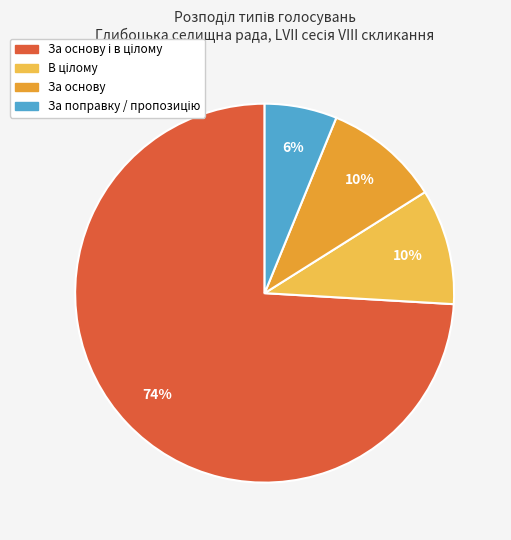

Does any single category account for the majority?

Yes